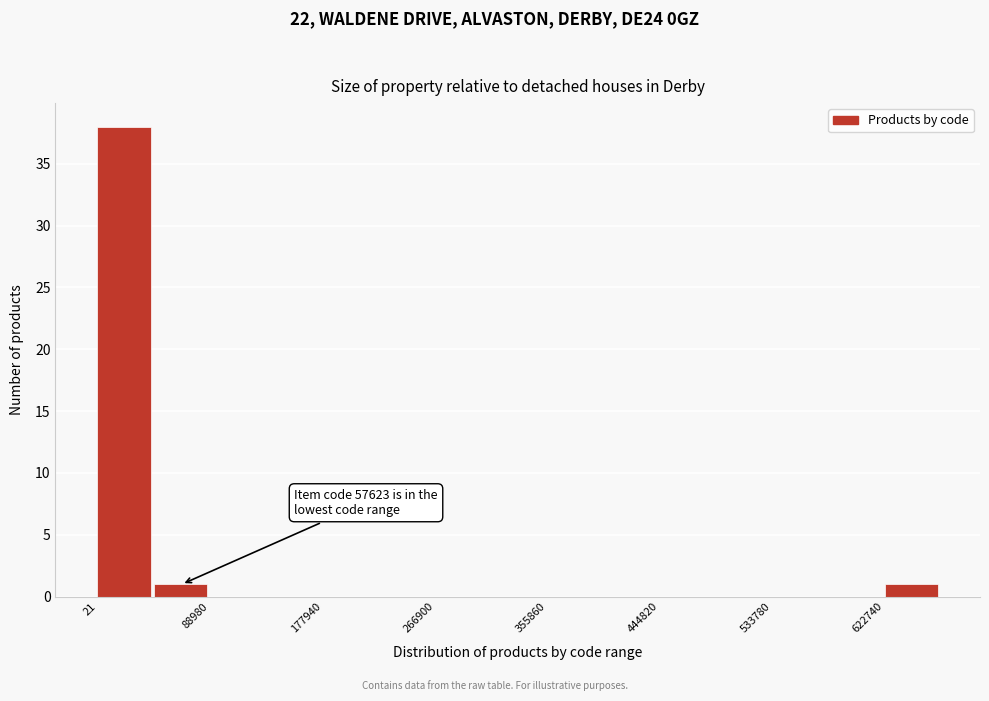

Over which range of the x-axis is the bar tallest?

0 to 40000